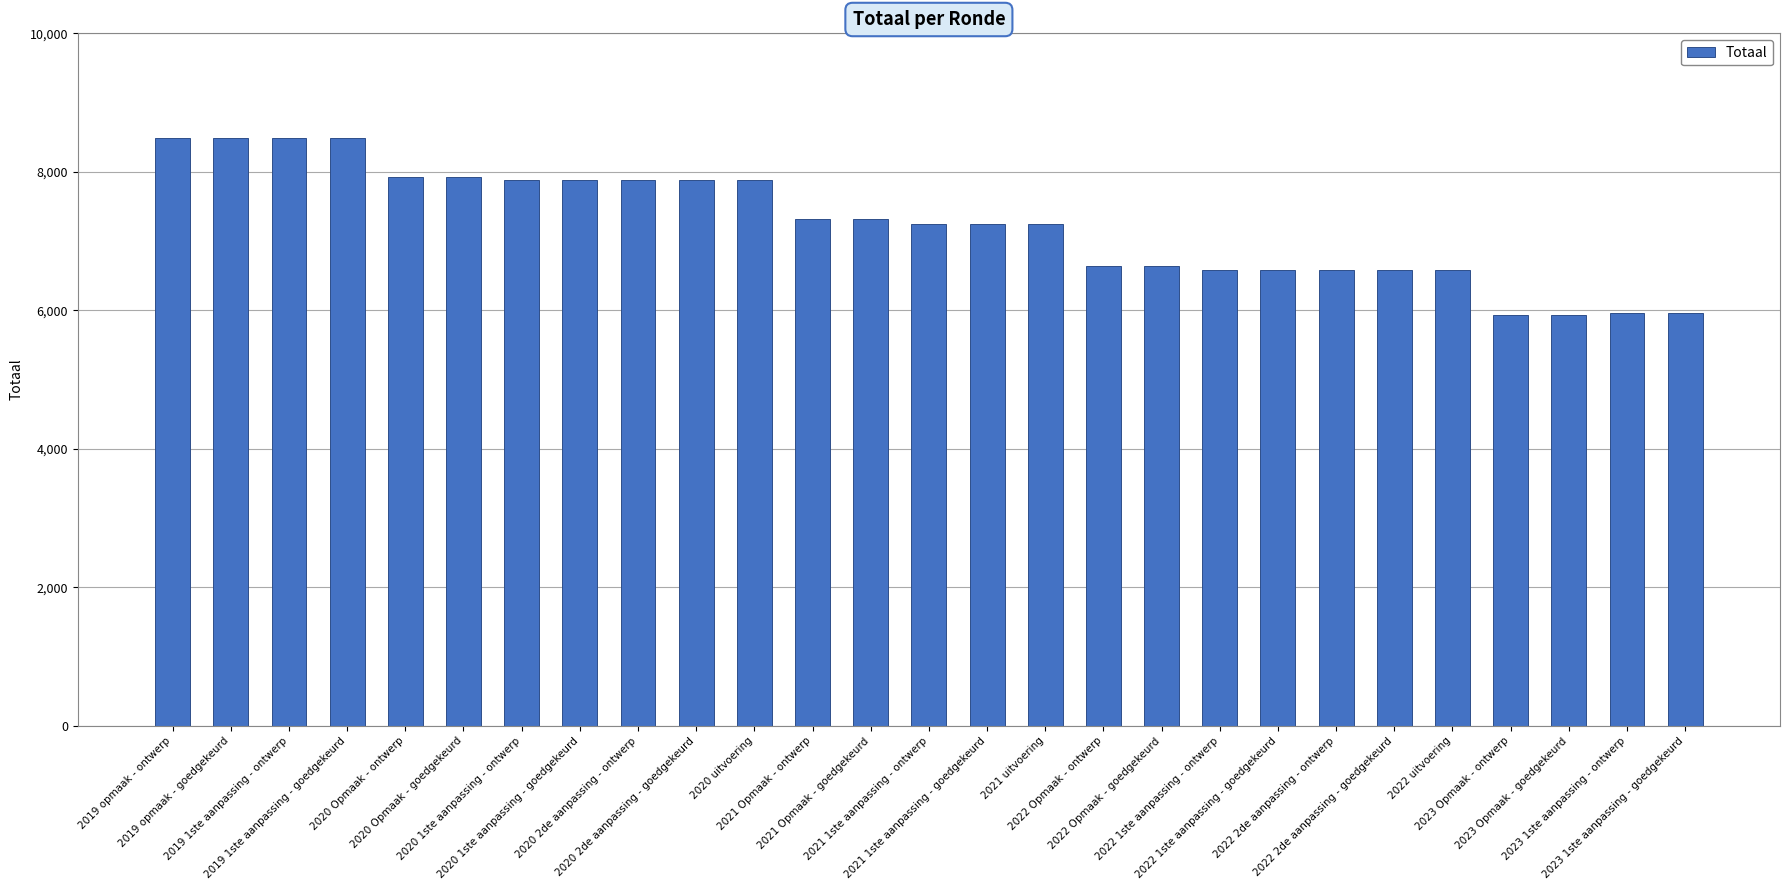

Does the chart contain stacked bars?

No